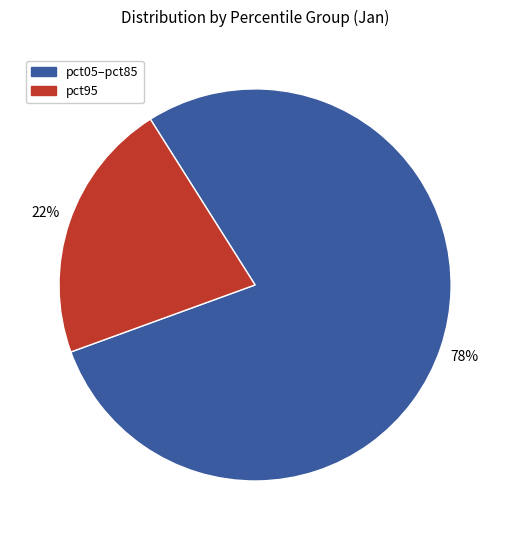

How many segments does this pie chart have?

2